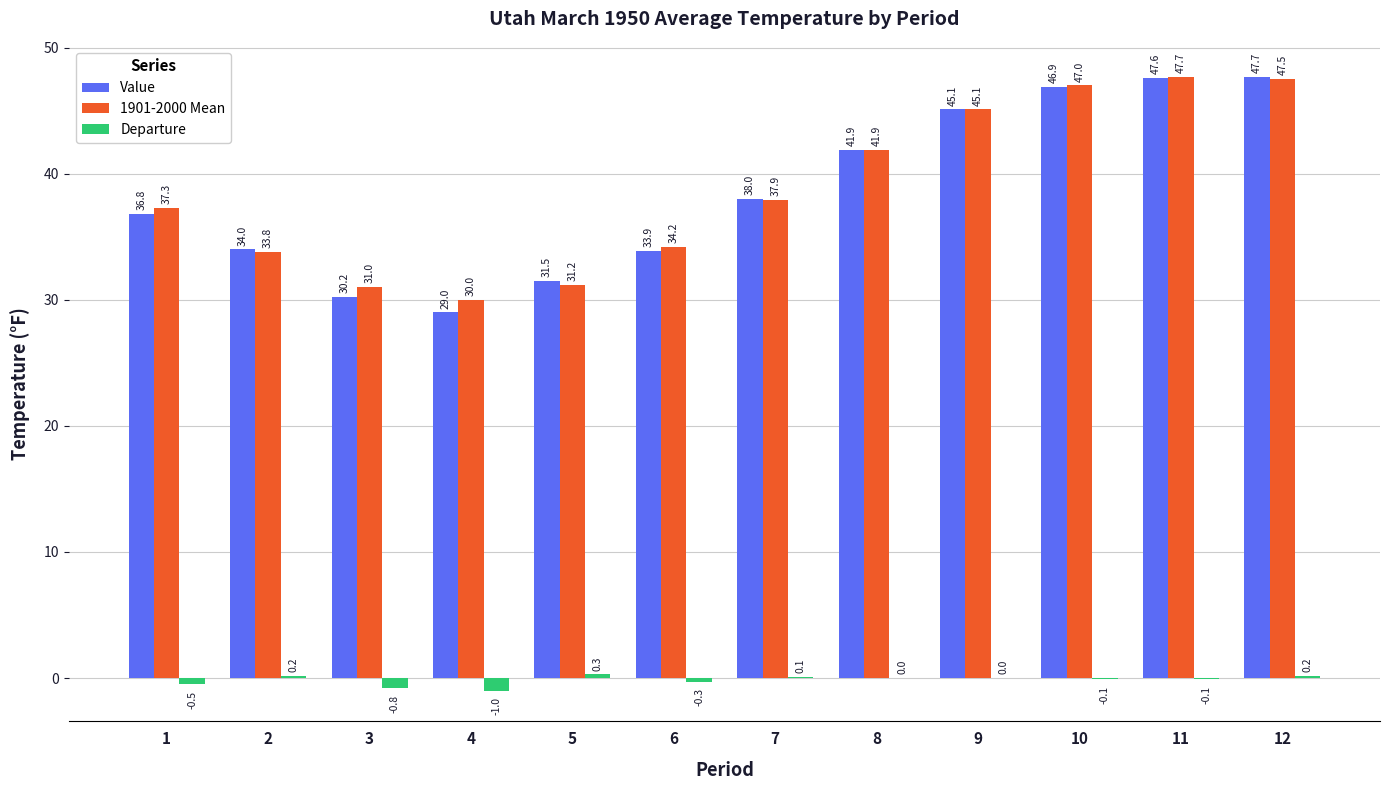

Are the bars horizontal?

No